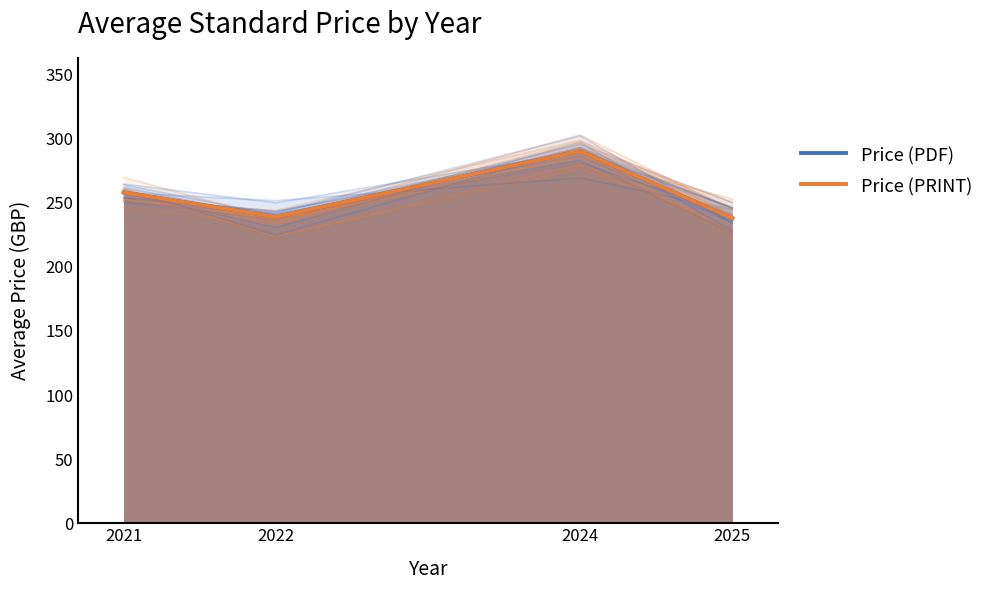

Which series has the largest range (max minus min)?

Price (PDF)